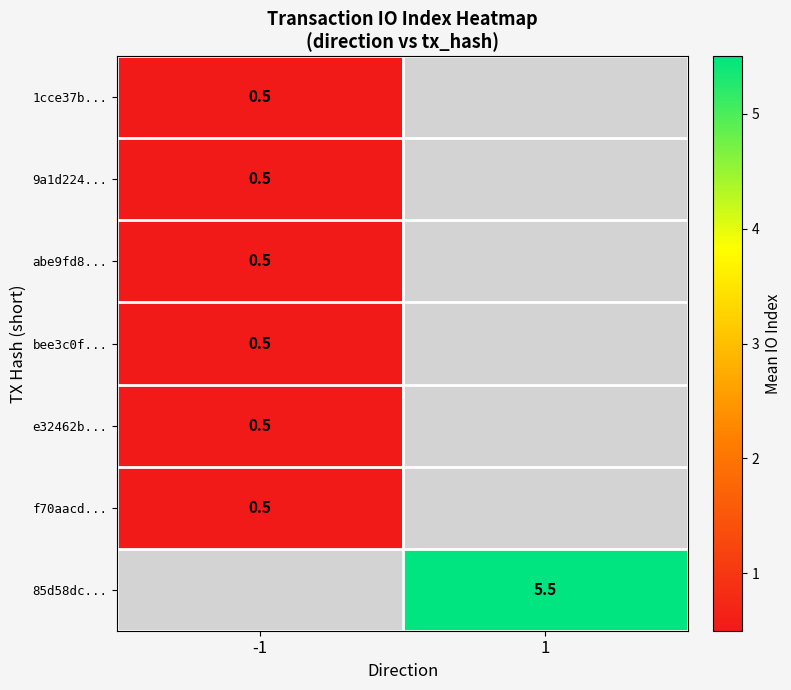

The 85d58dc... series shows 1.6 at 1. True or false?

False